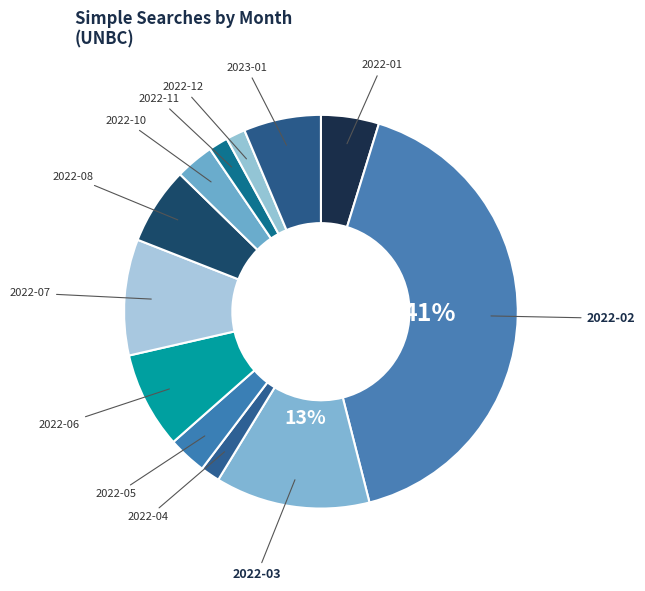

To the nearest percent, what is the combined percentage of 2022-10 and 2022-12?

5%